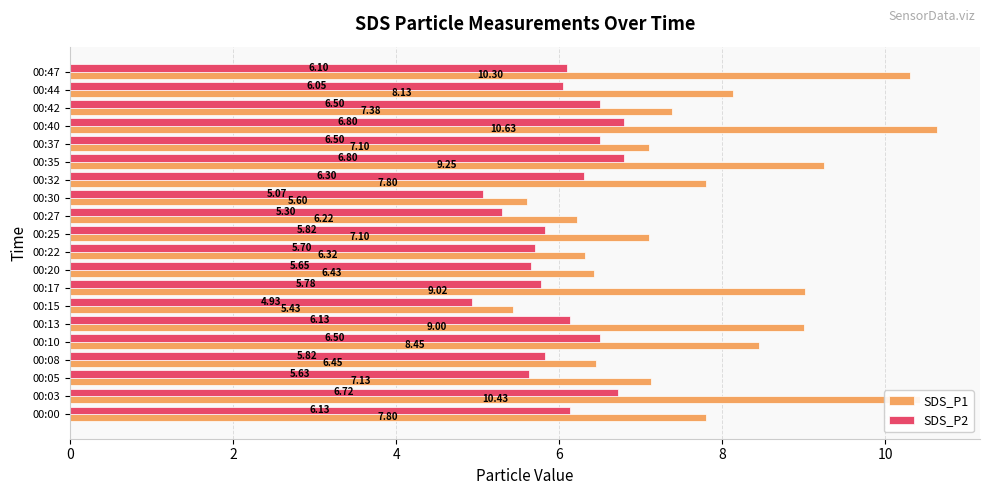

Rank the series by their average value, from highest to lowest.

SDS_P1, SDS_P2